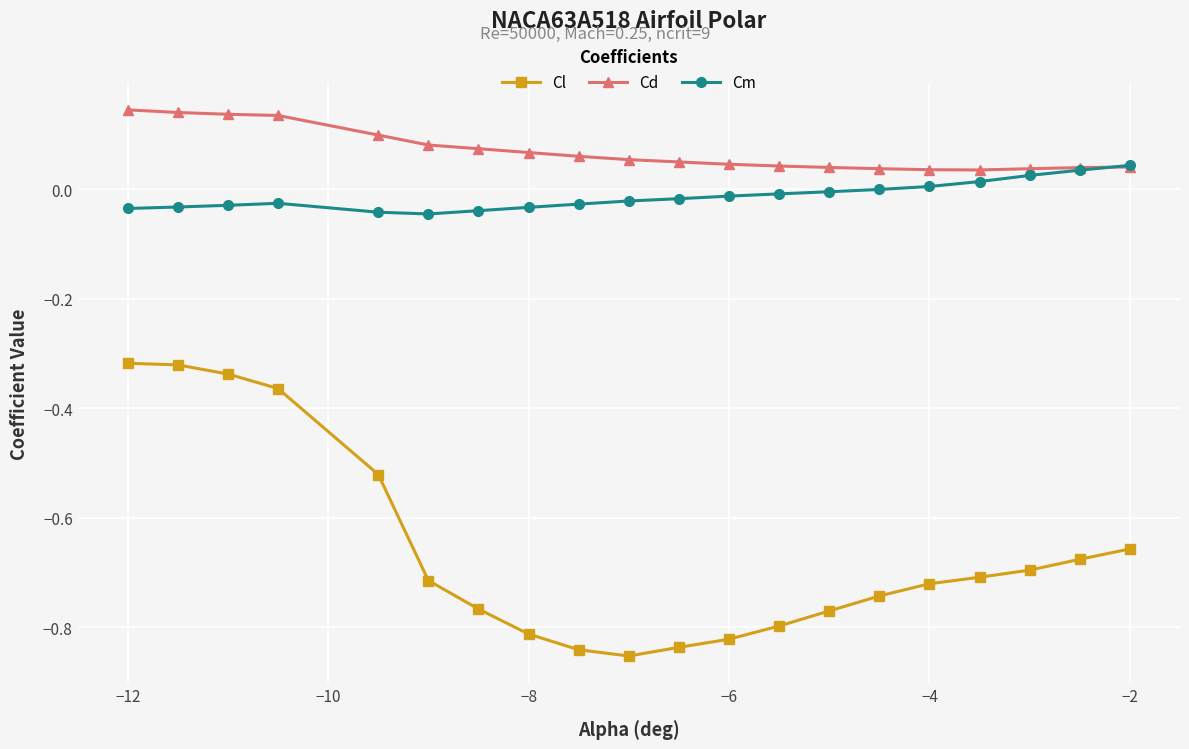

Which series has the largest range (max minus min)?

Cl